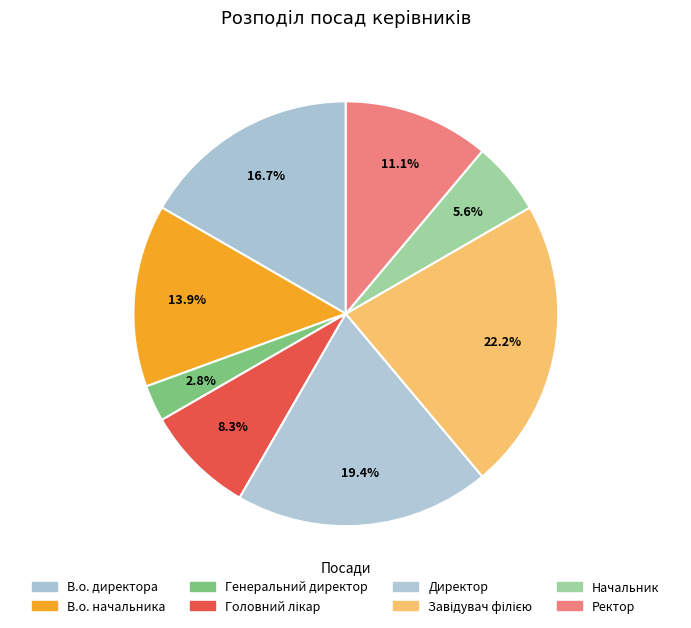

The В.о. начальника slice represents 14% of the pie. True or false?

True